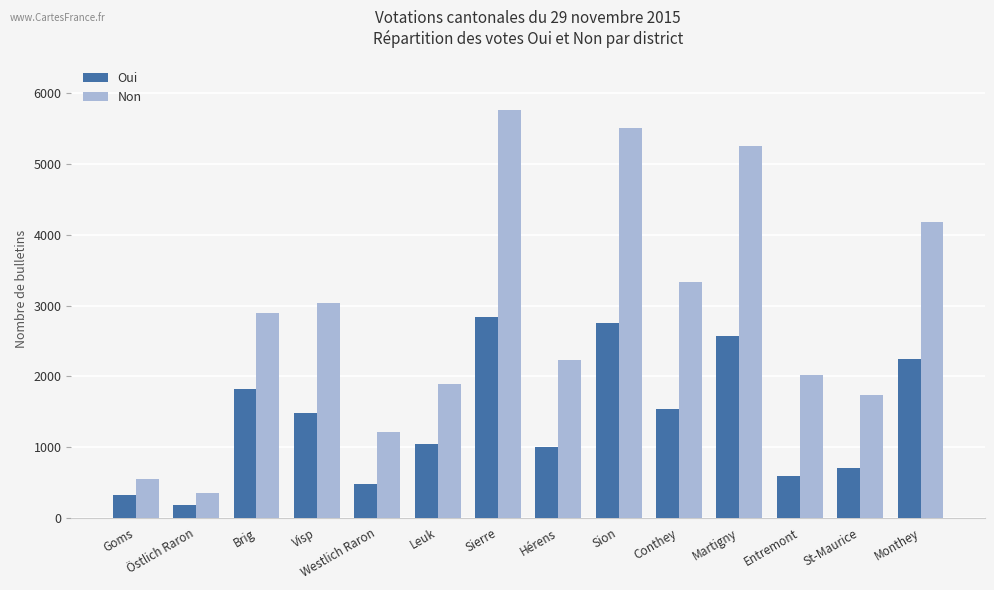

The Non series shows 2767 at Entremont. True or false?

False